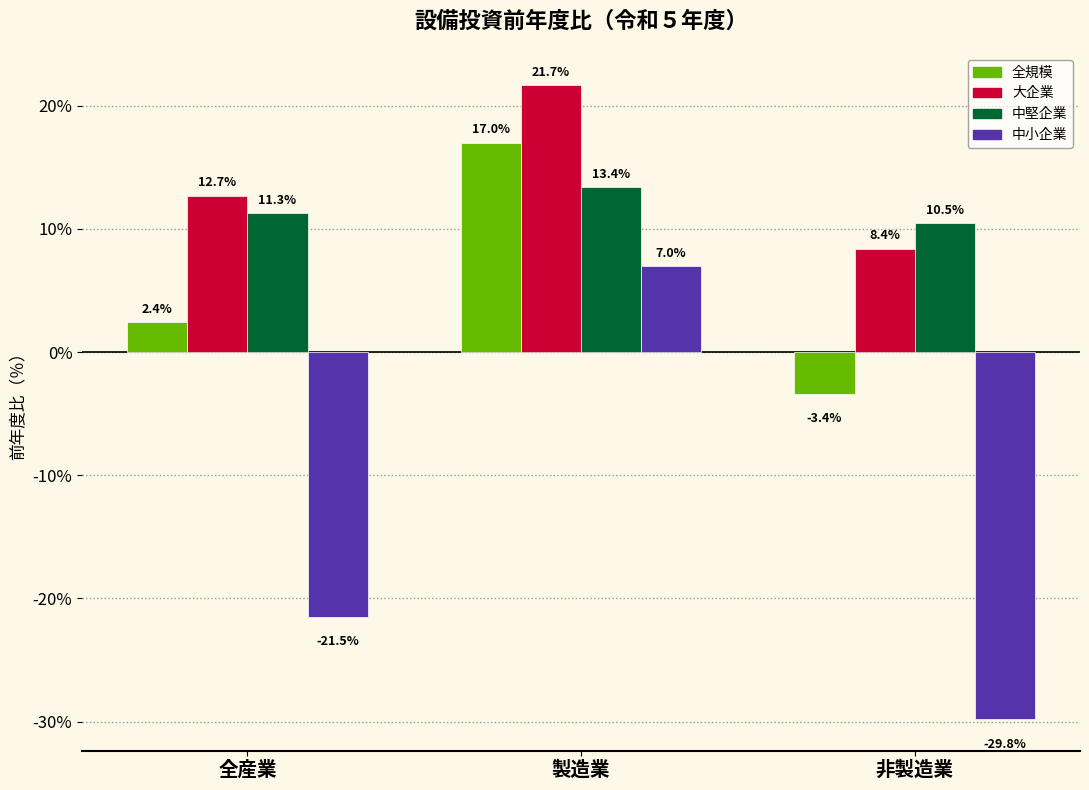

Reading left to right, extract all data points from this chart.

全規模: 2.4	17.0	-3.4
大企業: 12.7	21.7	8.4
中堅企業: 11.3	13.4	10.5
中小企業: -21.5	7.0	-29.8